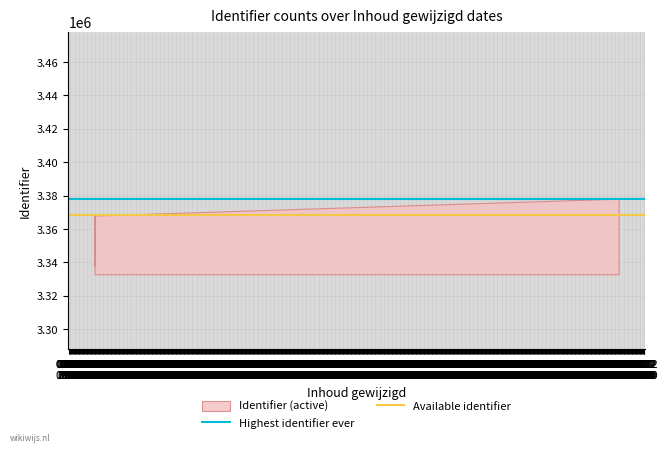

True or false: the data has more than 2 interior local peaks.

False